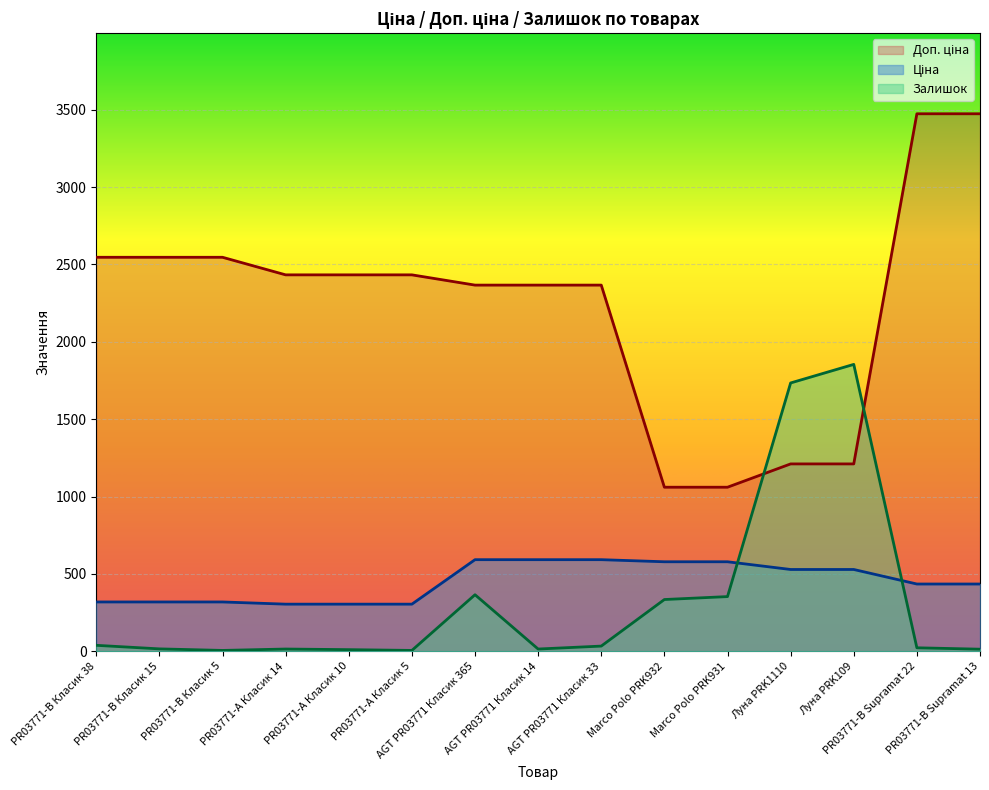

Which series has the widest spread of values?

Доп. ціна